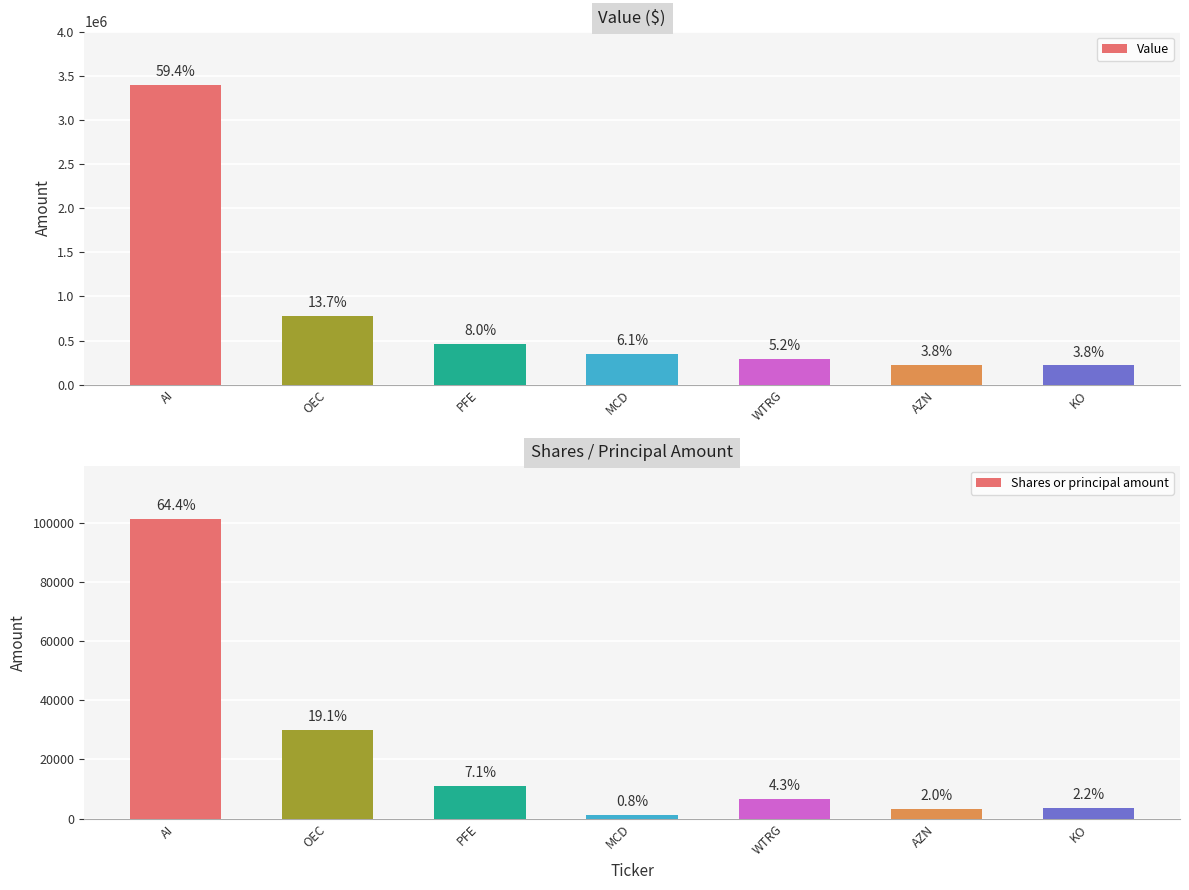

How many bars are there in total?

14